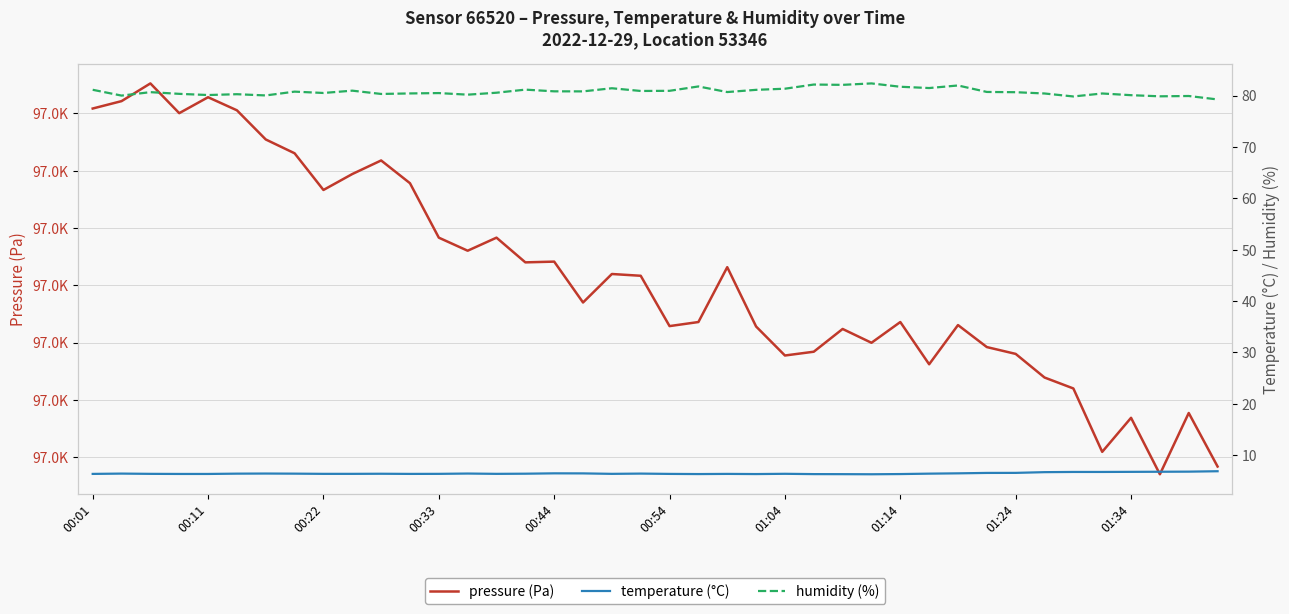

Where does the humidity series first go above 80?

00:01